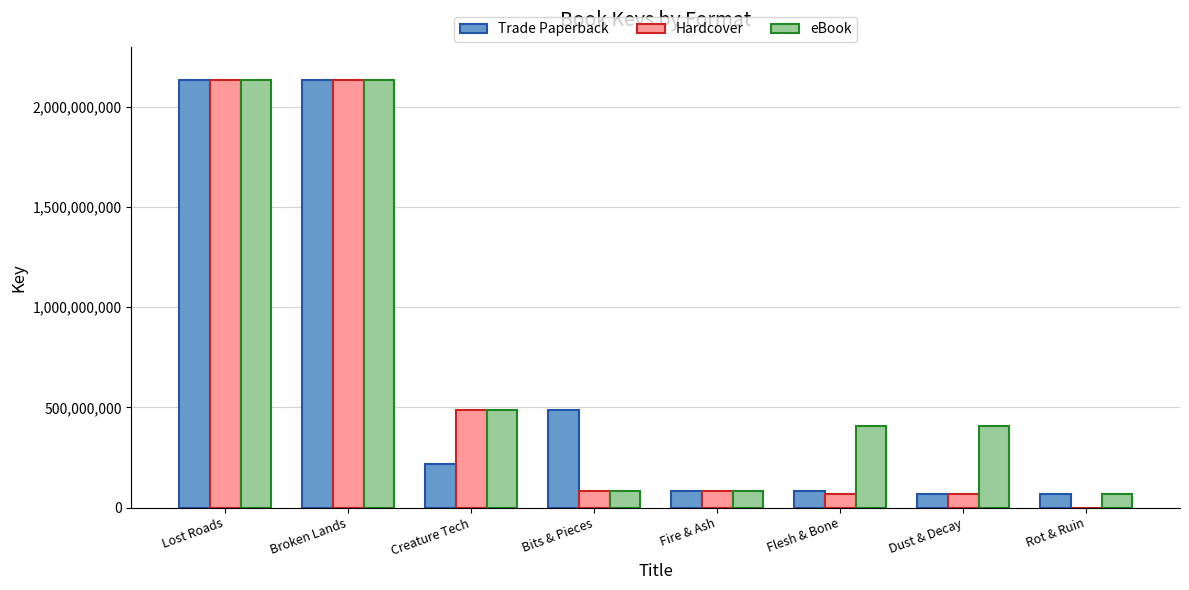

What is the maximum value for eBook?

2136435107